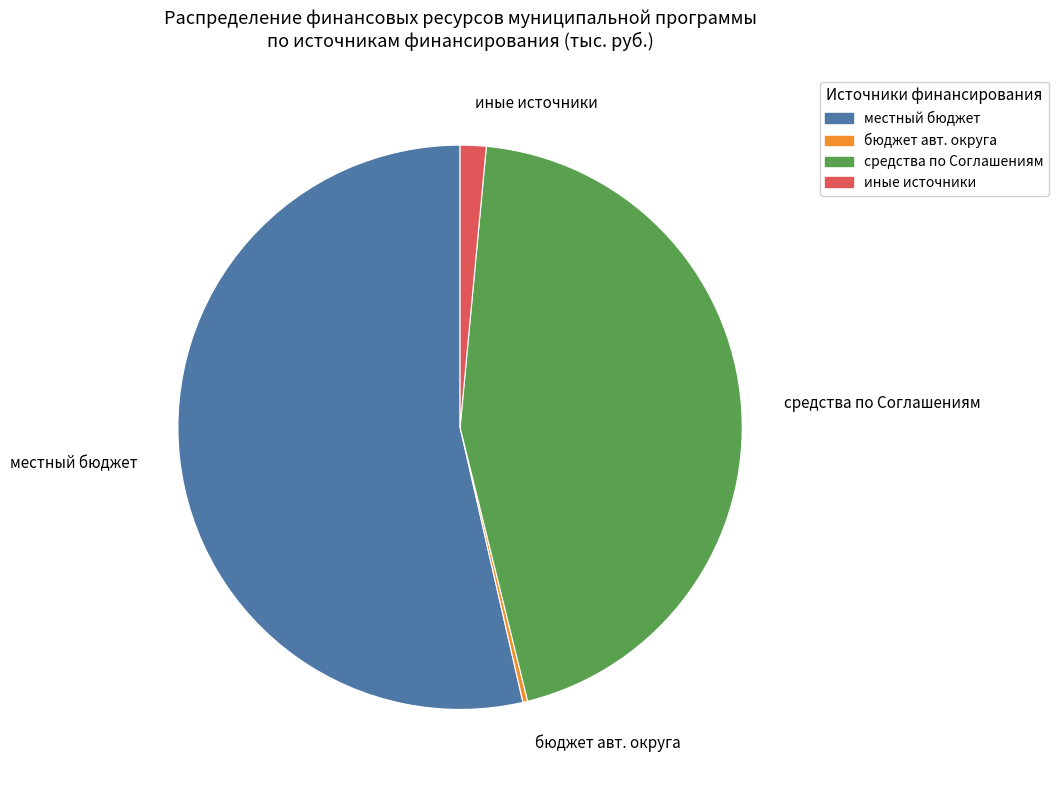

Which category has the biggest portion of the pie?

местный бюджет